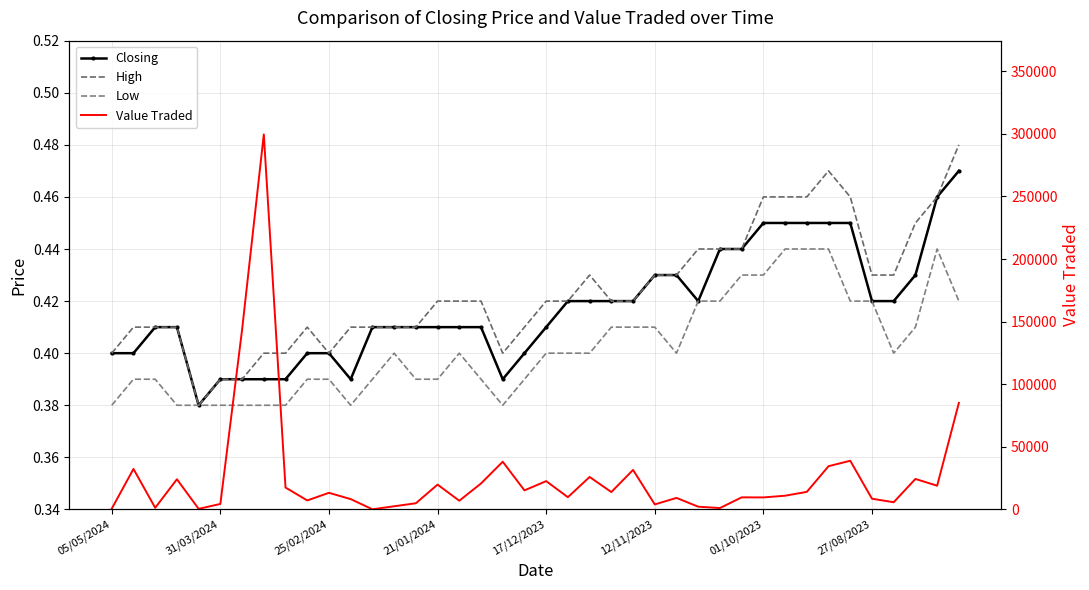

What is the difference between the maximum and minimum values in the Closing series?

0.1